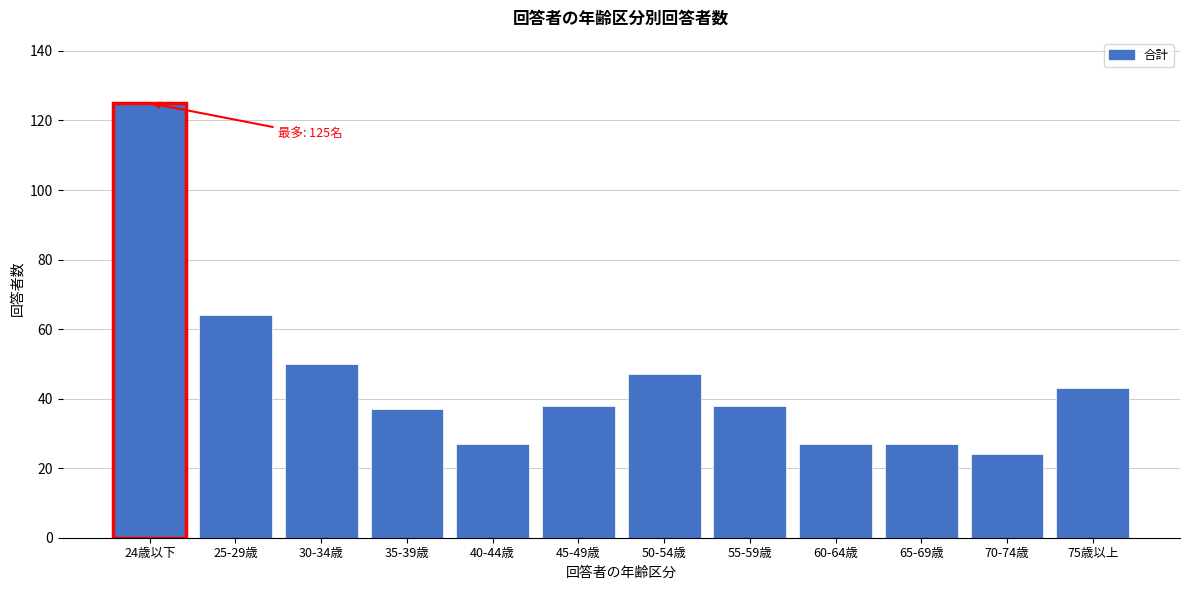

Reading left to right, list all the values displayed in this chart.

125	64	50	37	27	38	47	38	27	27	24	43